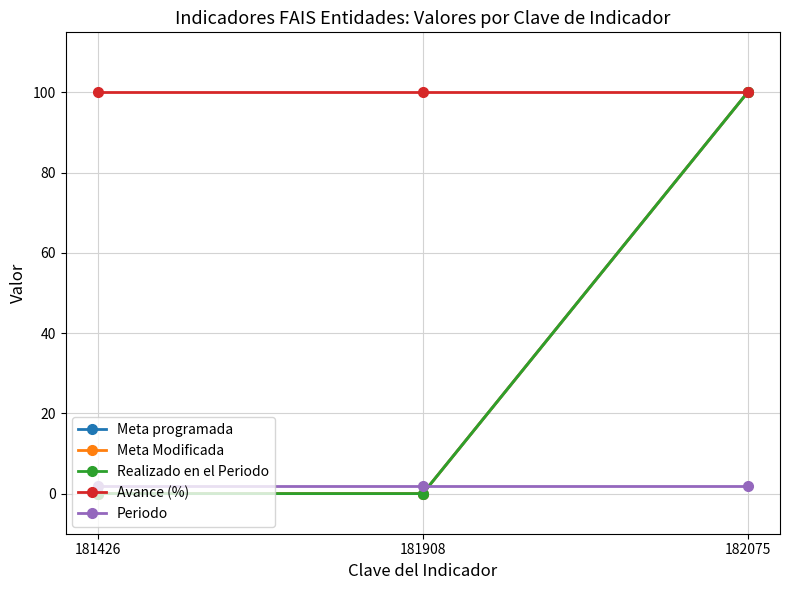

What is the approximate value of Meta programada at 182075, to the nearest 50?

100